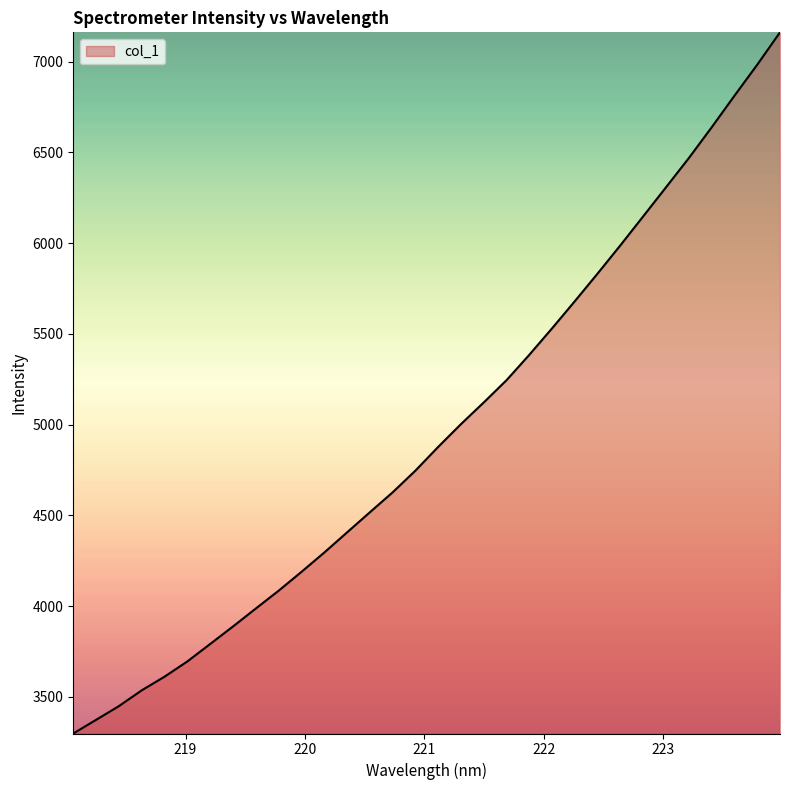

What is the difference between the maximum and minimum values?

3864.1